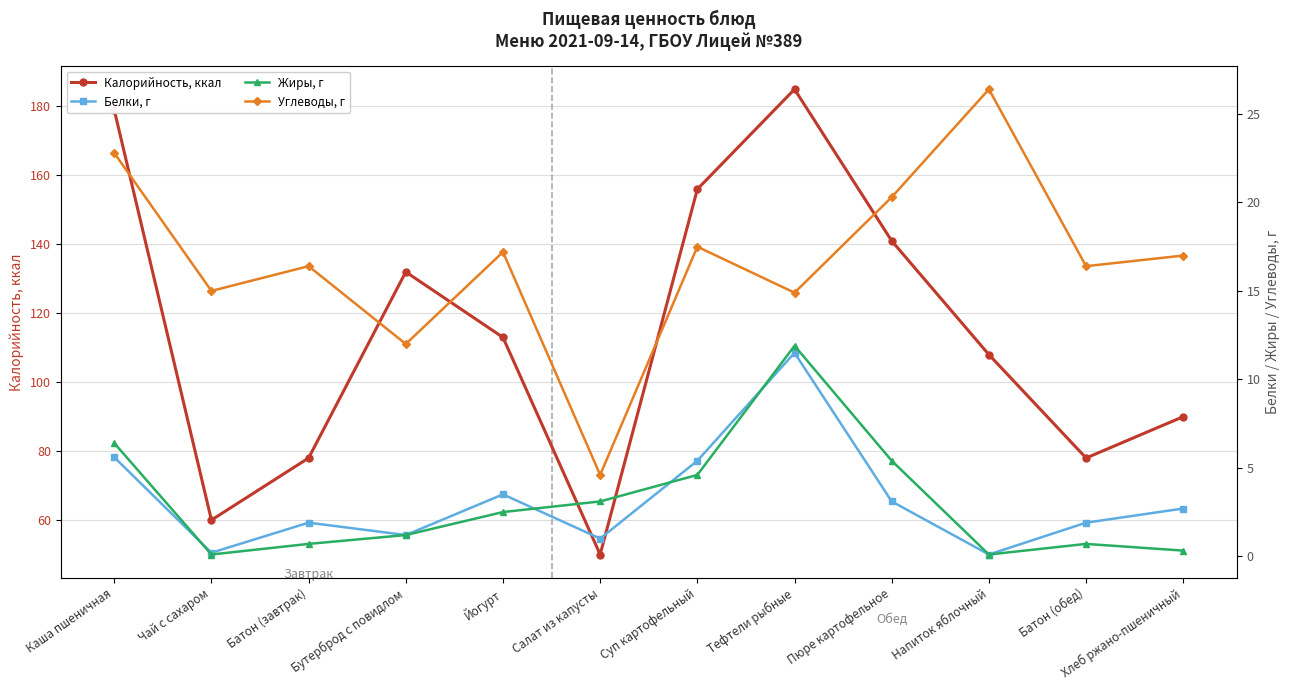

What is the greatest value displayed?

185.0